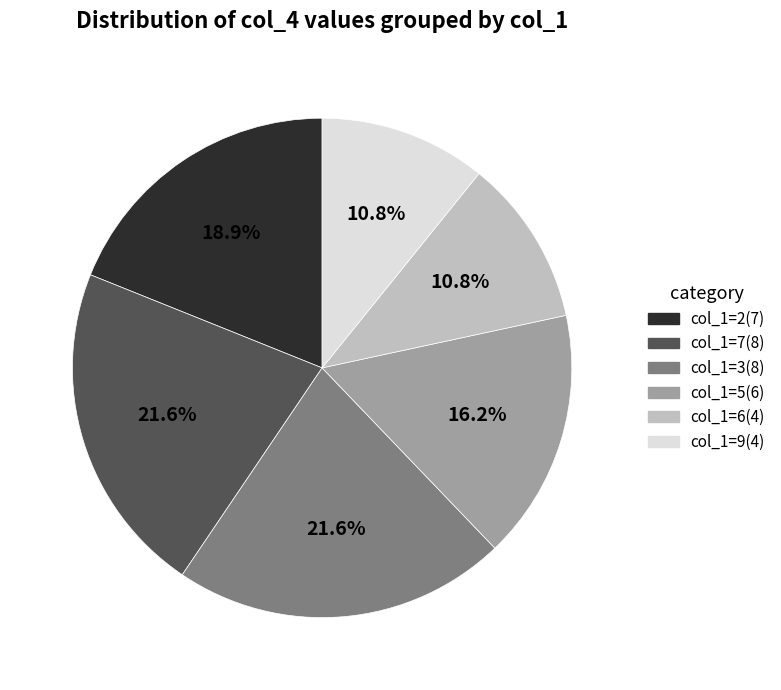

Is there any slice that represents more than half of the pie?

No